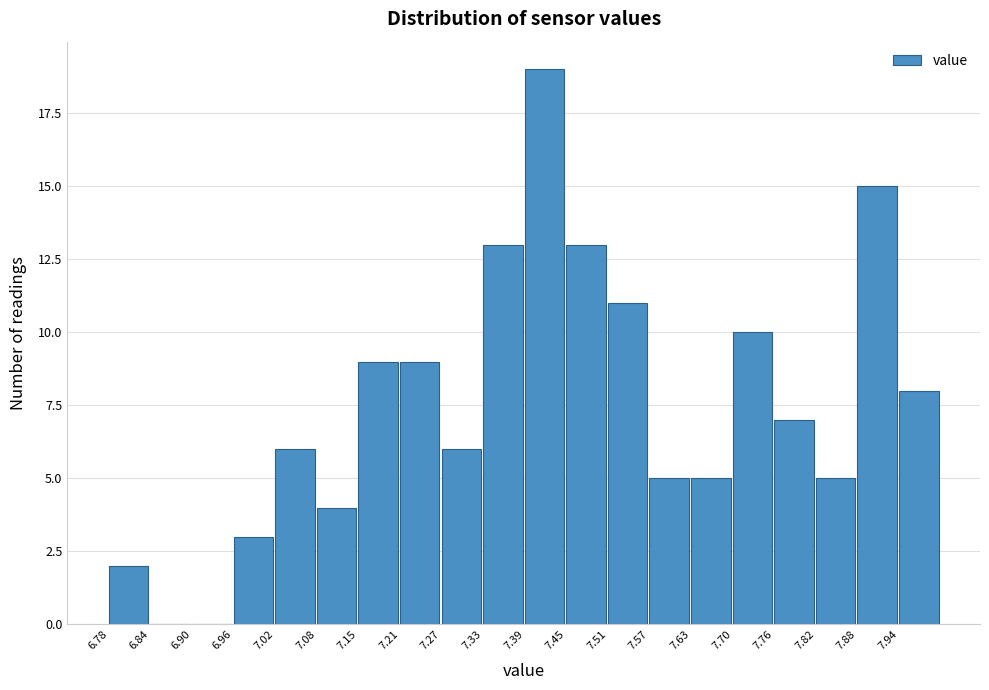

Reading left to right, transcribe this chart: for each bar, give the range it covers on the x-axis and its height. Neither the bar edges nor the heights are printed on the chart, so give them approximately, as read against the axes.

6.780 to 6.841: 2
6.841 to 6.902: 0
6.902 to 6.963: 0
6.963 to 7.024: 3
7.024 to 7.085: 6
7.085 to 7.146: 4
7.146 to 7.207: 9
7.207 to 7.268: 9
7.268 to 7.329: 6
7.329 to 7.390: 13
7.390 to 7.451: 19
7.451 to 7.512: 13
7.512 to 7.573: 11
7.573 to 7.634: 5
7.634 to 7.695: 5
7.695 to 7.756: 10
7.756 to 7.817: 7
7.817 to 7.878: 5
7.878 to 7.939: 15
7.939 to 8.000: 8